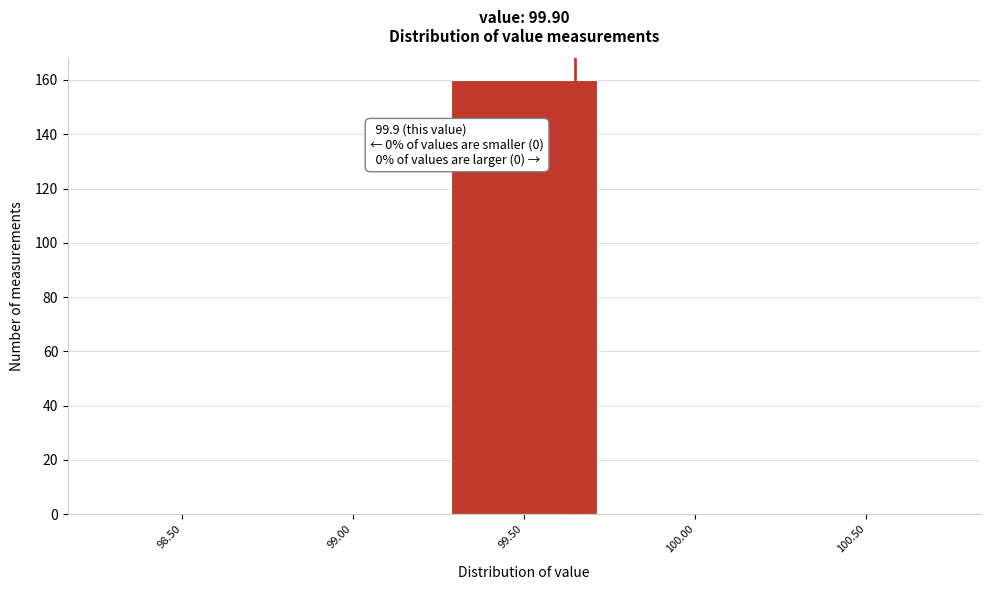

Reading left to right, what are all the values shown in this chart?

98.50=0	99.00=0	99.50=160	100.00=0	100.50=0